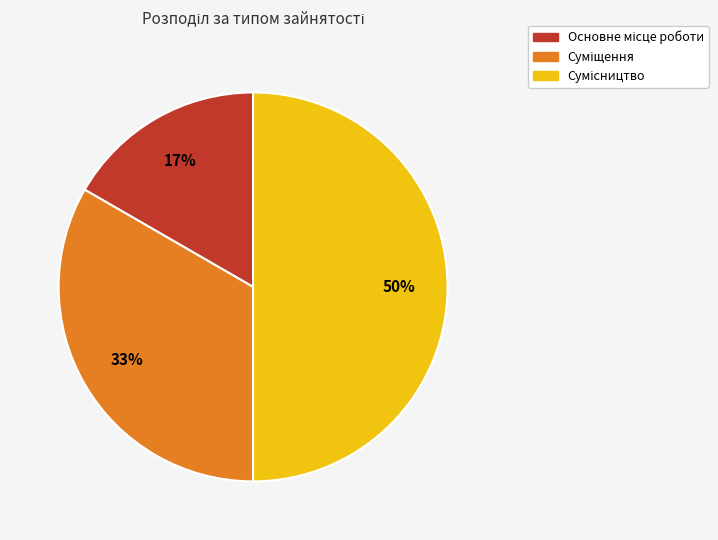

To the nearest percent, what is the difference between the largest and smallest slice percentages?

33%